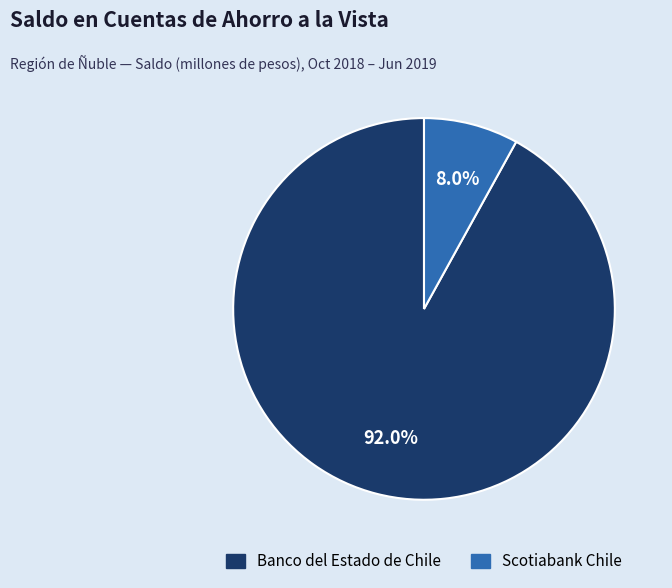

Rank the categories by value from highest to lowest.

Banco del Estado de Chile, Scotiabank Chile